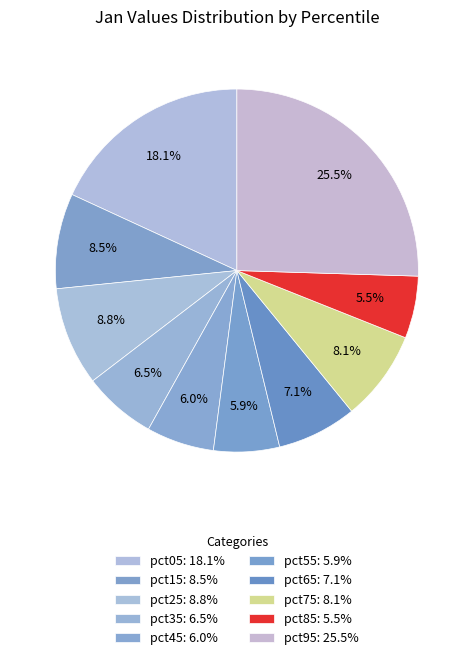

Rank the categories by value from highest to lowest.

pct95, pct05, pct25, pct15, pct75, pct65, pct35, pct45, pct55, pct85